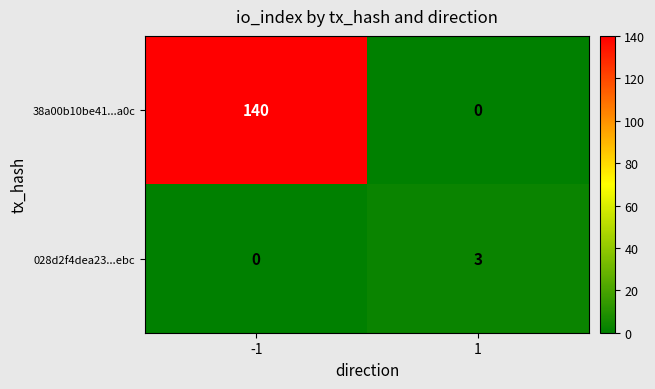

What is the maximum value for 028d2f4dea23...ebc?

3